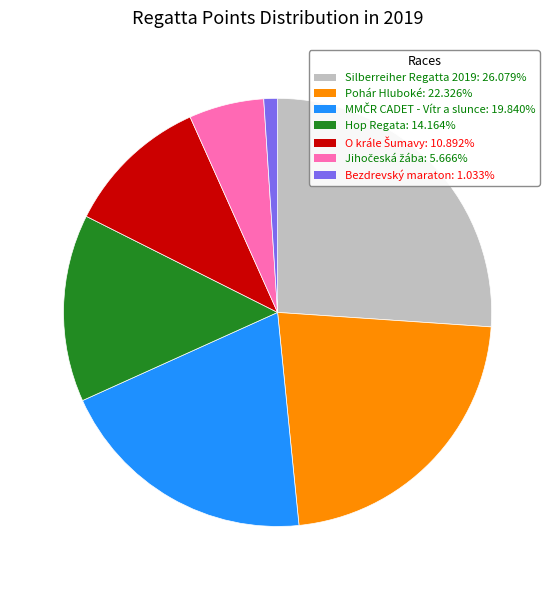

Count the number of slices in the pie.

7